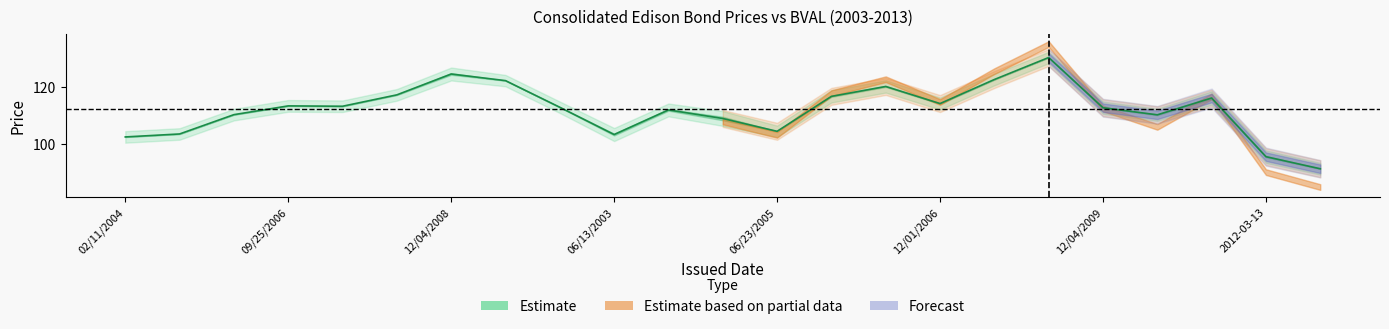

What position from the left is 22?

23